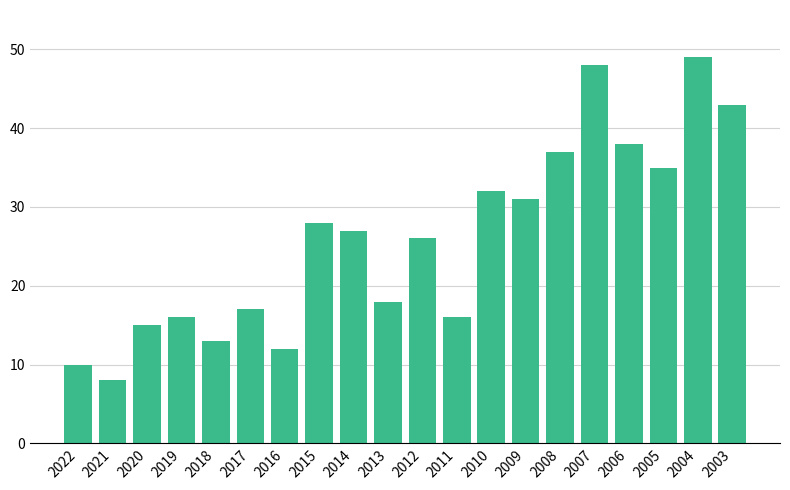

The value at 2009 is 16. True or false?

False